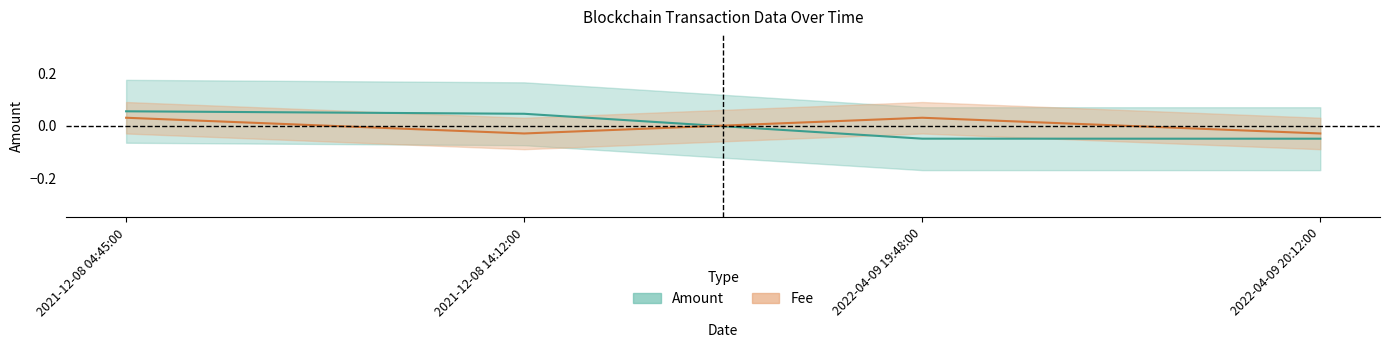

At which label does Fee first exceed 0?

2021-12-08 04:45:00